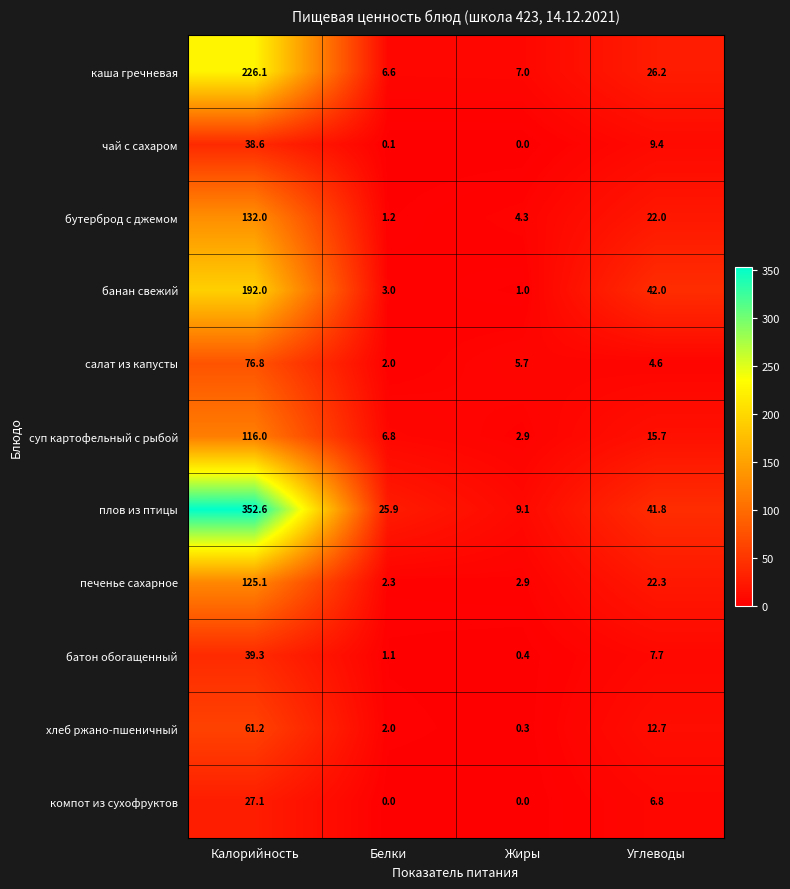

What is the lowest value of the хлеб ржано-пшеничный series?

0.3